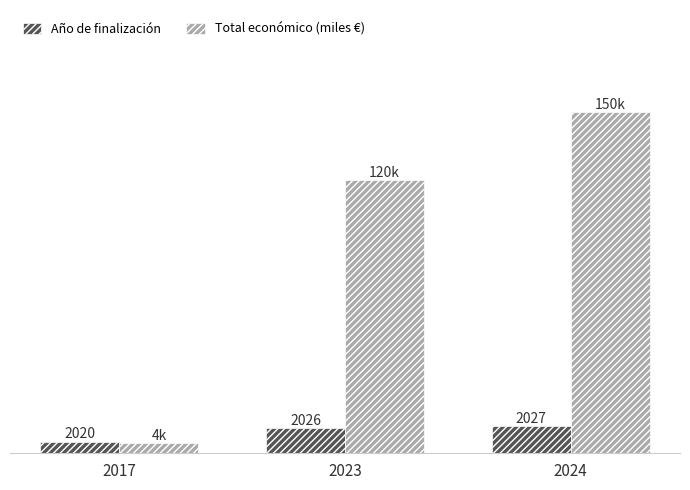

Is the value of Año de finalización at 2024 greater than the value of Total económico (miles €) at 2023?

No